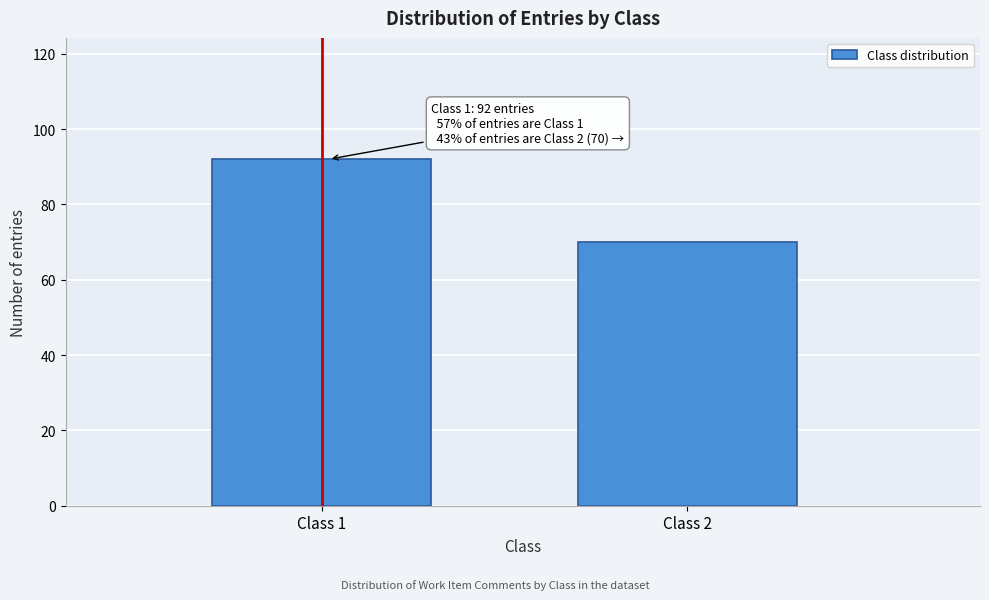

Reading right to left, what are all the values shown in this chart?

Class 2=70	Class 1=92